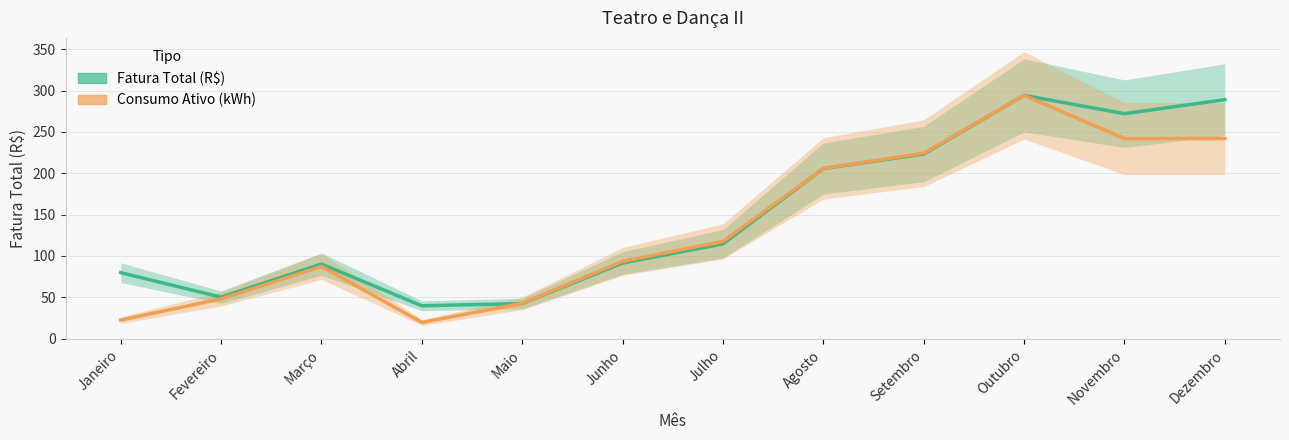

How many series are shown in this chart?

2